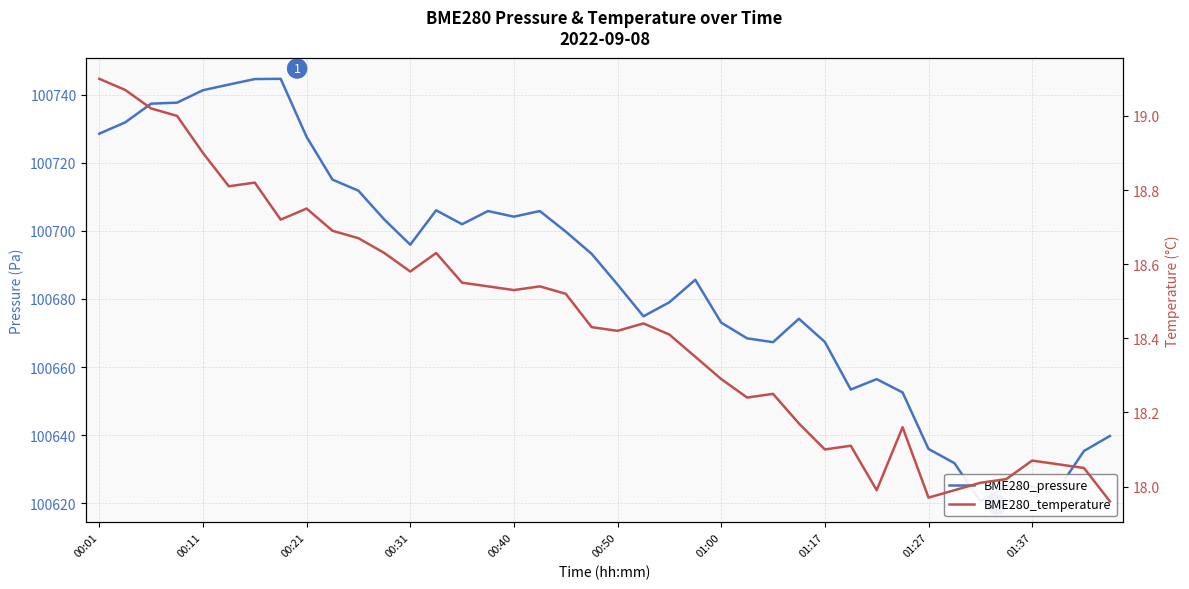

Between 39 and 32, which is larger?

39